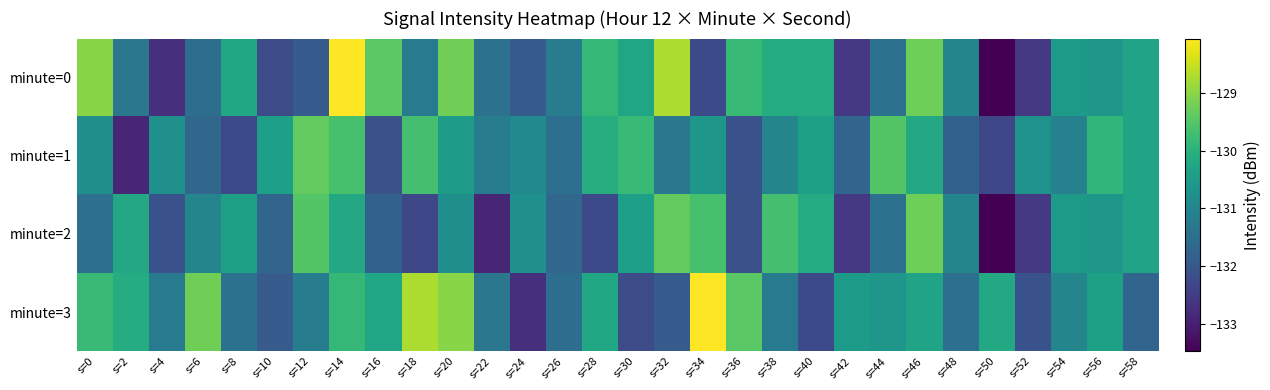

Reading left to right, what are all the values shown in this chart?

minute=0: s=0=-129.0	s=2=-131.3	s=4=-132.7	s=6=-131.5	s=8=-130.2	s=10=-132.2	s=12=-131.9	s=14=-128.1	s=16=-129.4	s=18=-131.2	s=20=-129.2	s=22=-131.4	s=24=-131.9	s=26=-131.2	s=28=-129.9	s=30=-130.3	s=32=-128.7	s=34=-132.3	s=36=-129.8	s=38=-130.1	s=40=-130.1	s=42=-132.6	s=44=-131.4	s=46=-129.3	s=48=-131.0	s=50=-133.5	s=52=-132.6	s=54=-130.5	s=56=-130.6	s=58=-130.3
minute=1: s=0=-130.8	s=2=-132.9	s=4=-130.8	s=6=-131.7	s=8=-132.3	s=10=-130.4	s=12=-129.4	s=14=-129.6	s=16=-132.1	s=18=-129.7	s=20=-130.5	s=22=-131.2	s=24=-130.9	s=26=-131.5	s=28=-130.1	s=30=-129.8	s=32=-131.3	s=34=-130.6	s=36=-132.1	s=38=-131.0	s=40=-130.4	s=42=-131.7	s=44=-129.5	s=46=-130.2	s=48=-131.8	s=50=-132.3	s=52=-130.7	s=54=-131.1	s=56=-129.9	s=58=-130.3
minute=2: s=0=-131.5	s=2=-130.2	s=4=-132.1	s=6=-131.0	s=8=-130.4	s=10=-131.7	s=12=-129.5	s=14=-130.2	s=16=-131.8	s=18=-132.3	s=20=-130.8	s=22=-132.9	s=24=-130.8	s=26=-131.7	s=28=-132.3	s=30=-130.4	s=32=-129.4	s=34=-129.6	s=36=-132.1	s=38=-129.7	s=40=-130.1	s=42=-132.6	s=44=-131.4	s=46=-129.3	s=48=-131.0	s=50=-133.5	s=52=-132.6	s=54=-130.5	s=56=-130.6	s=58=-130.3
minute=3: s=0=-129.8	s=2=-130.1	s=4=-131.2	s=6=-129.2	s=8=-131.4	s=10=-131.9	s=12=-131.2	s=14=-129.9	s=16=-130.3	s=18=-128.7	s=20=-129.0	s=22=-131.3	s=24=-132.7	s=26=-131.5	s=28=-130.2	s=30=-132.2	s=32=-131.9	s=34=-128.1	s=36=-129.4	s=38=-131.2	s=40=-132.3	s=42=-130.5	s=44=-130.6	s=46=-130.3	s=48=-131.5	s=50=-130.2	s=52=-132.1	s=54=-131.0	s=56=-130.4	s=58=-131.7